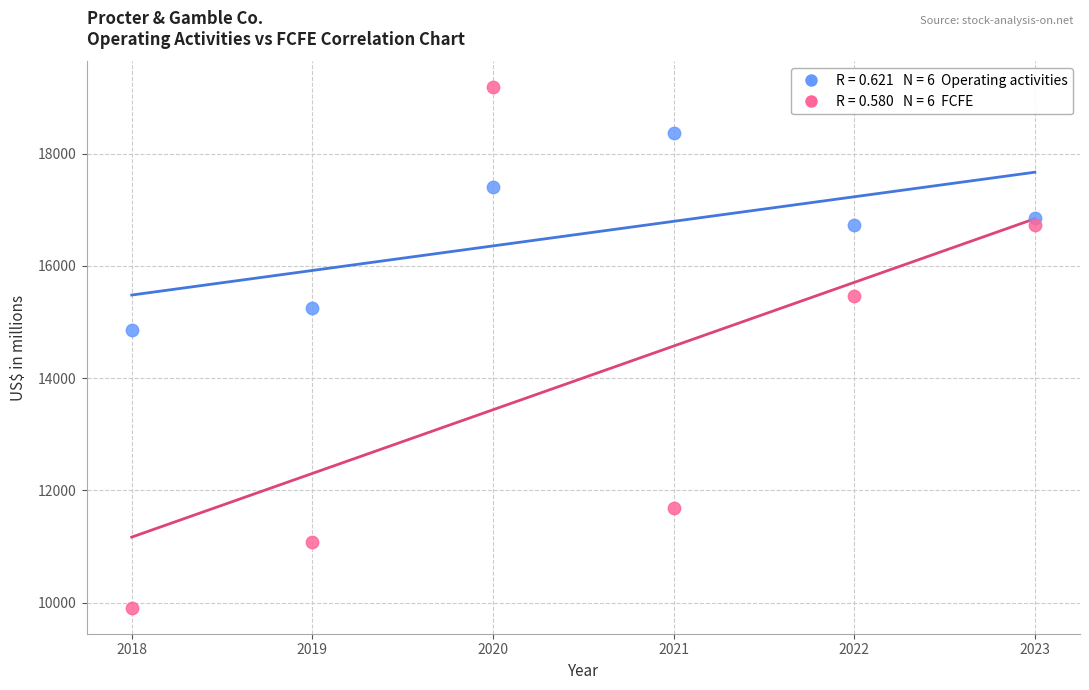

Across all series, what Y value is closest to 14545?

14867